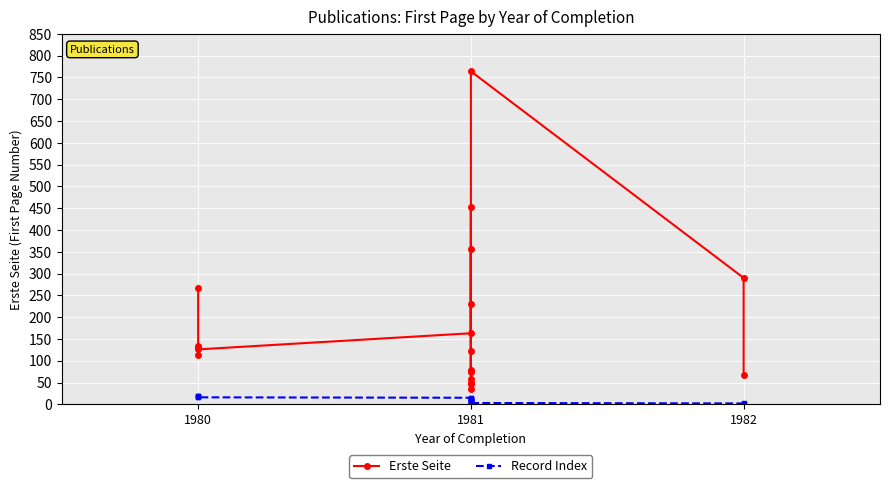

Which has a higher value, 1981 or 1981?

1981